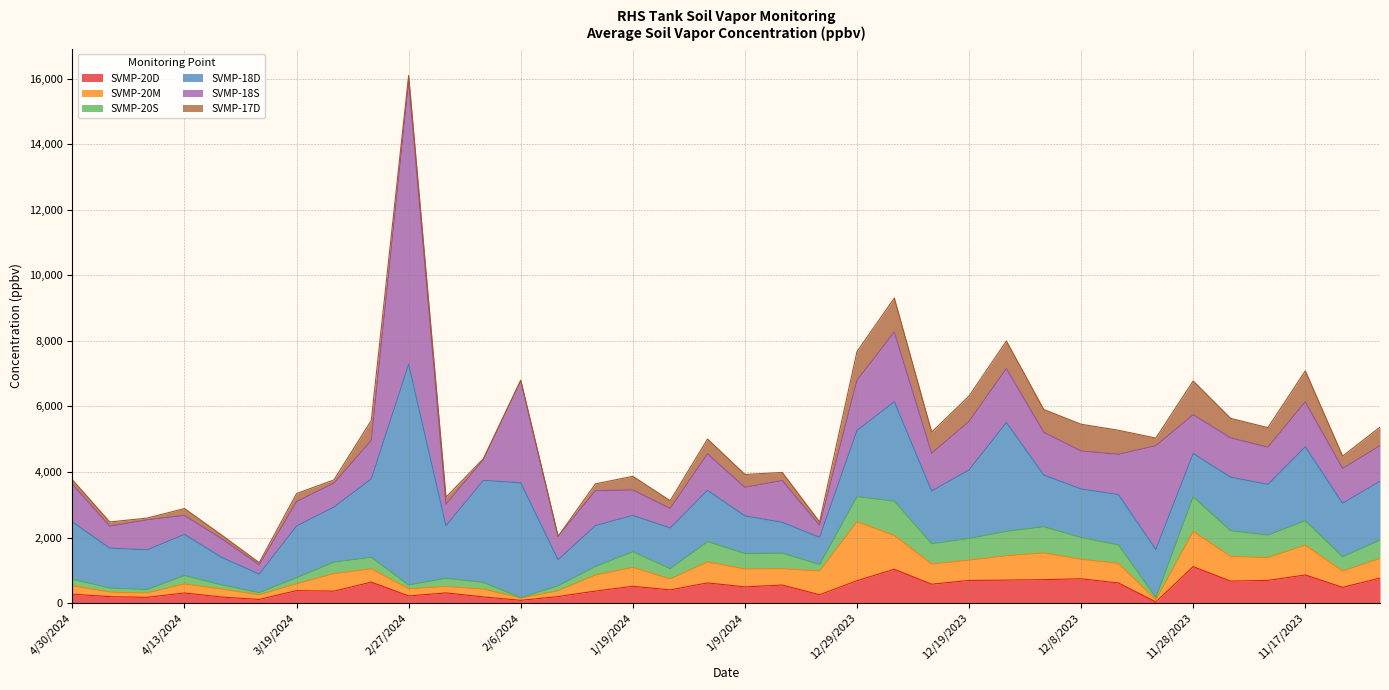

True or false: SVMP-20M and SVMP-17D intersect in this chart.

True